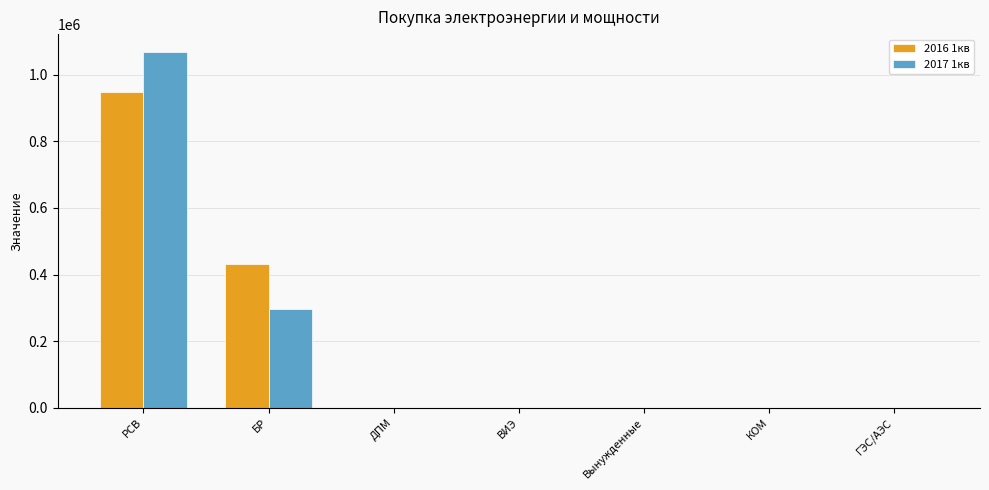

What is the sum of all 2017 1кв values?

1363843.1